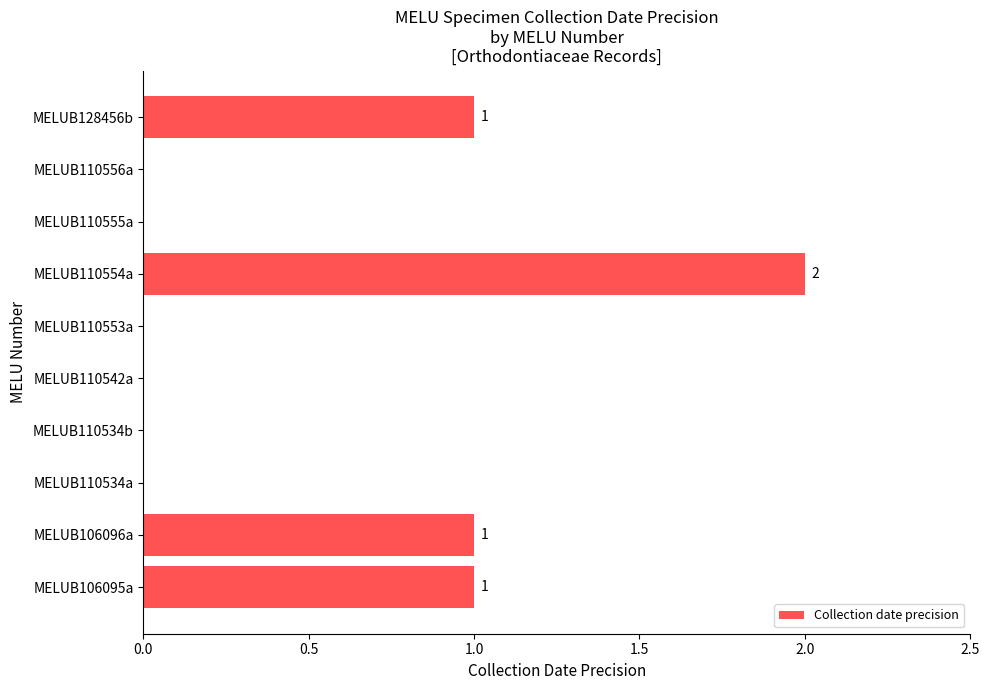

How many categories are shown in the chart?

10